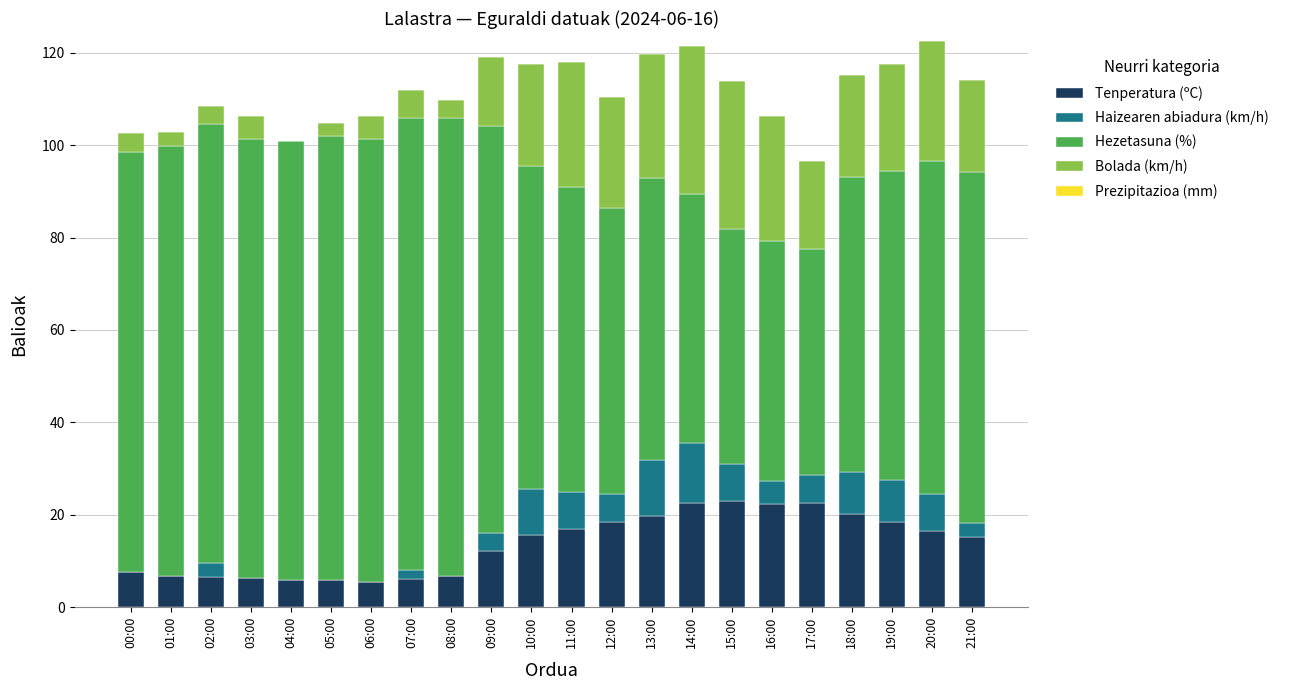

What is the highest value of the Tenperatura (ºC) series?

22.9